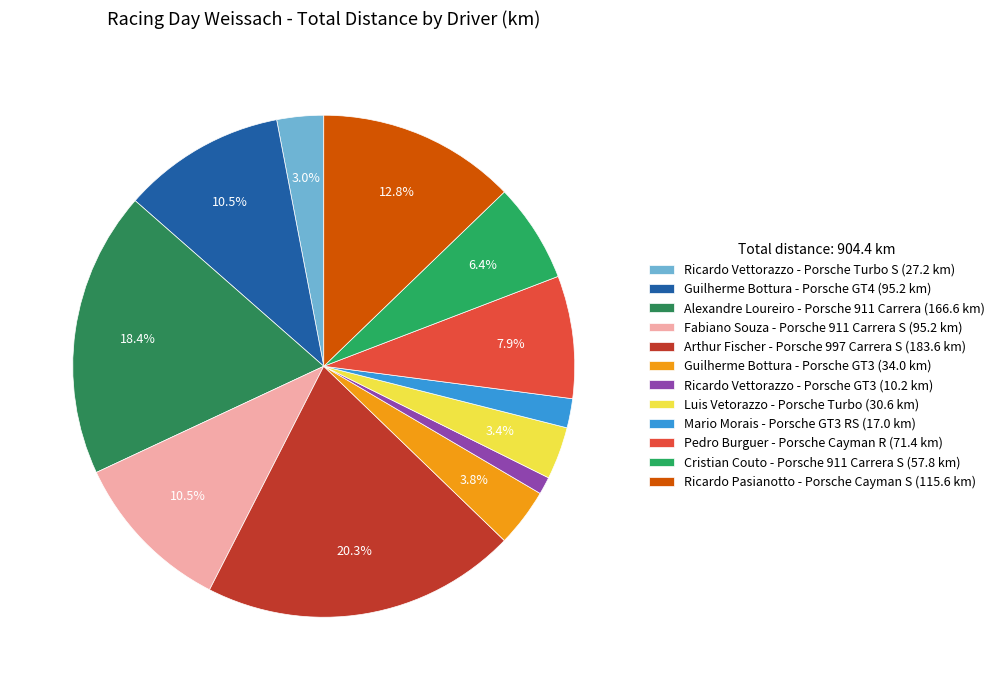

Which category has the smallest portion of the pie?

Ricardo Vettorazzo - Porsche GT3